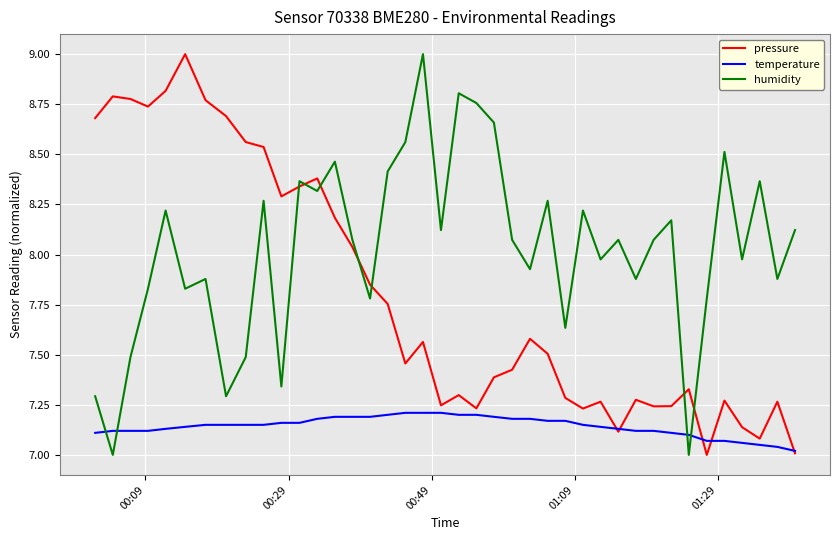

Which series has the largest total across all categories?

humidity